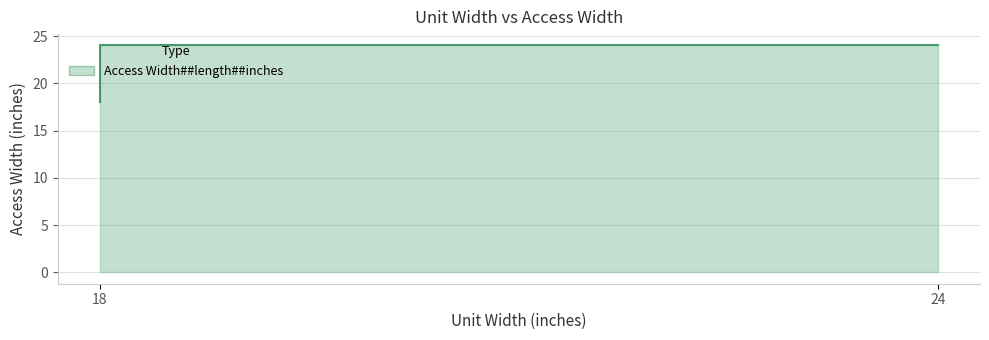

Count the number of data series in this chart.

1